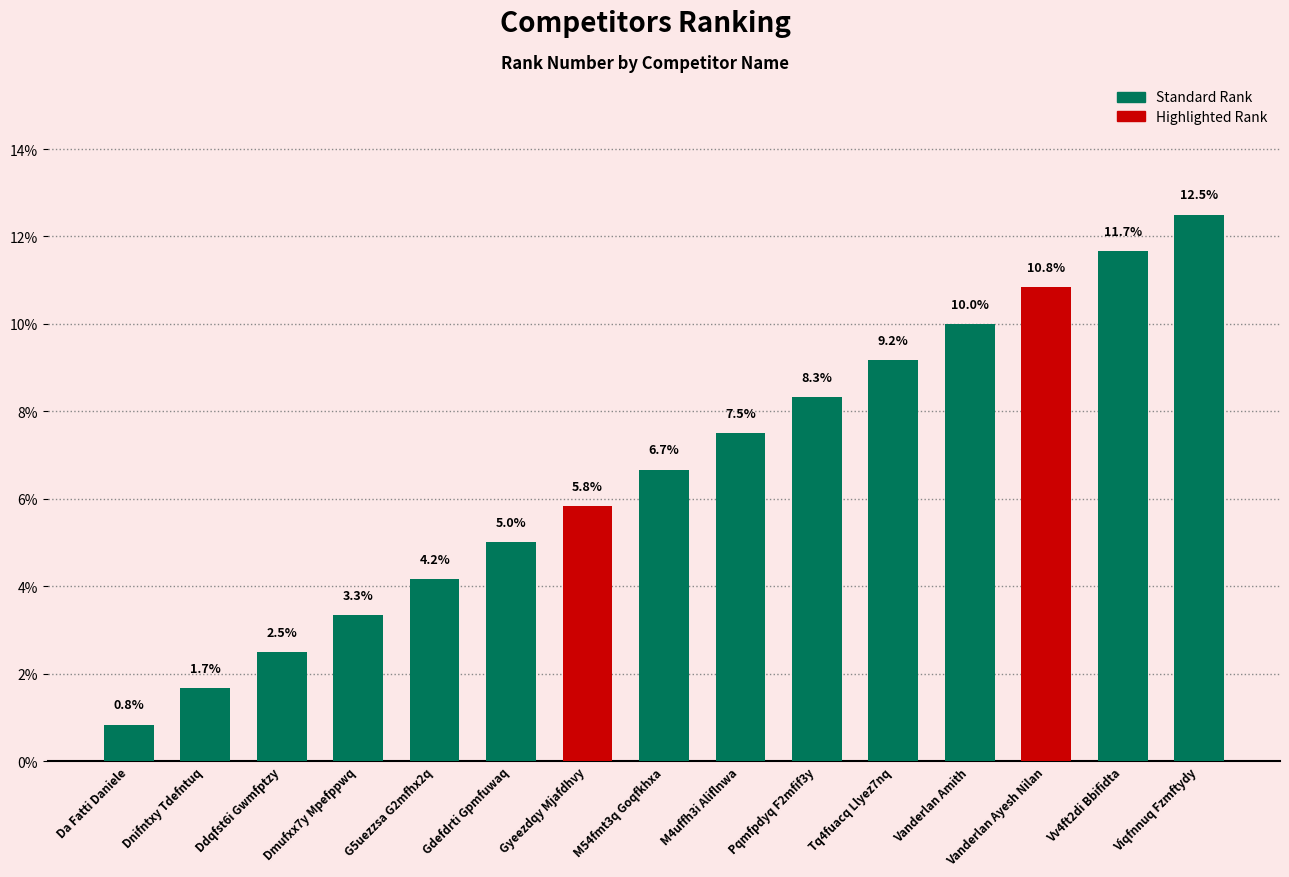

Reading left to right, extract all data points from this chart.

0.8	1.7	2.5	3.3	4.2	5.0	5.8	6.7	7.5	8.3	9.2	10.0	10.8	11.7	12.5